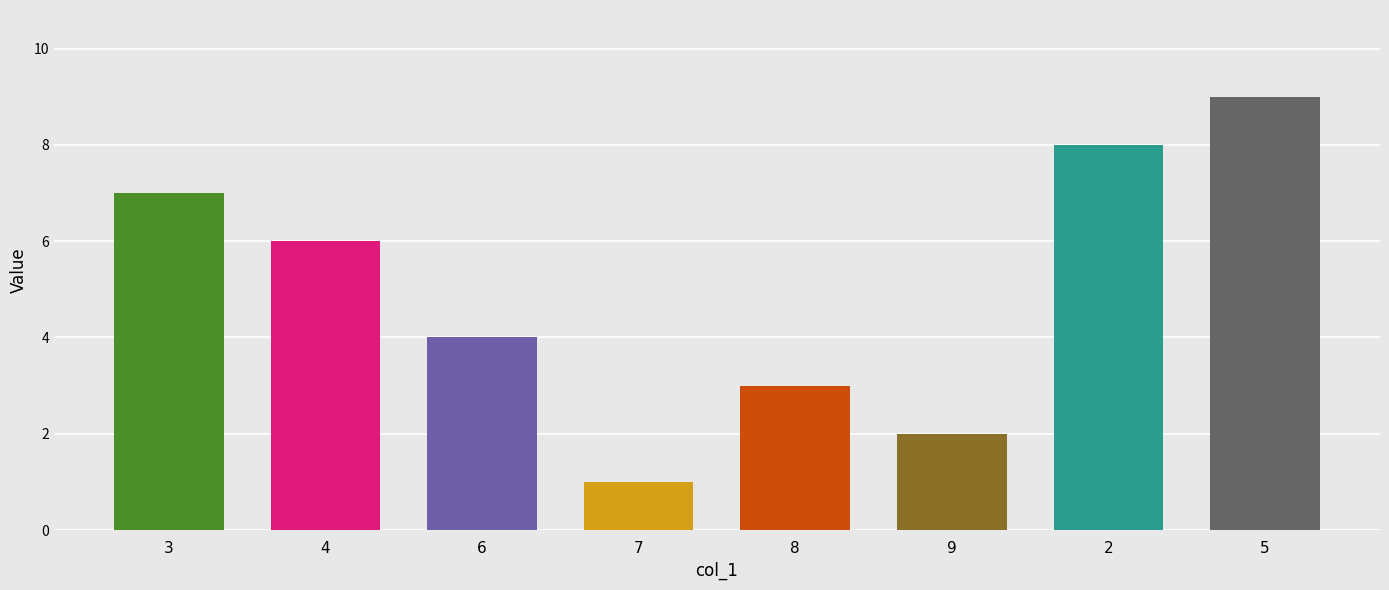

What is the label of the 2nd bar from the left?

4